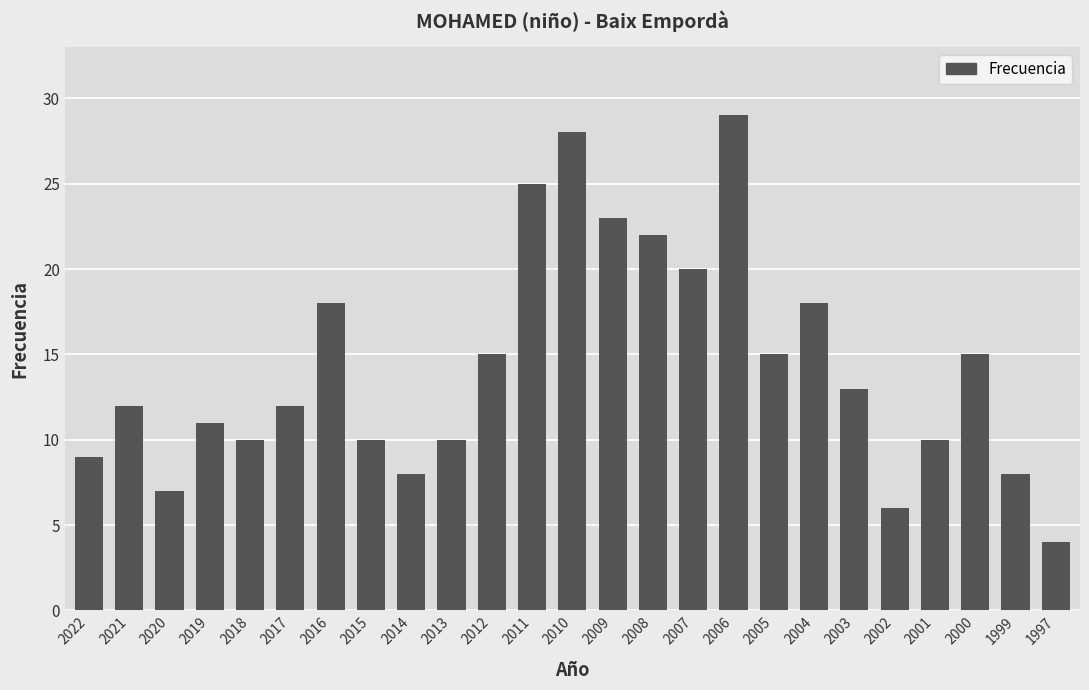

Count the number of data series in this chart.

1